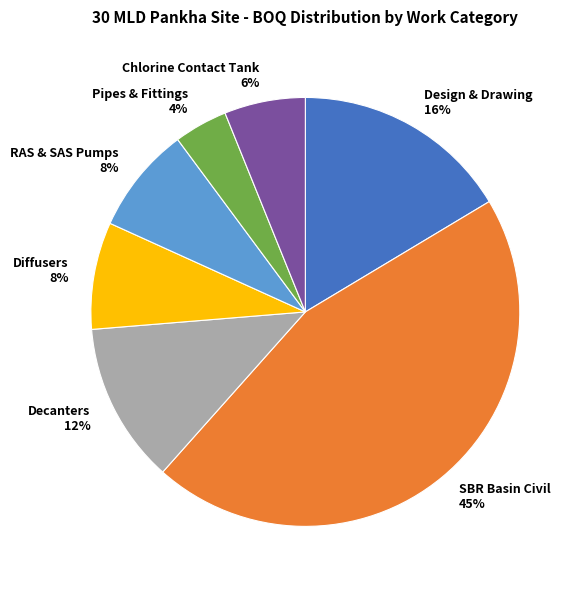

Approximately how many times larger is the value at Diffusers compared to Chlorine Contact Tank?

1.3